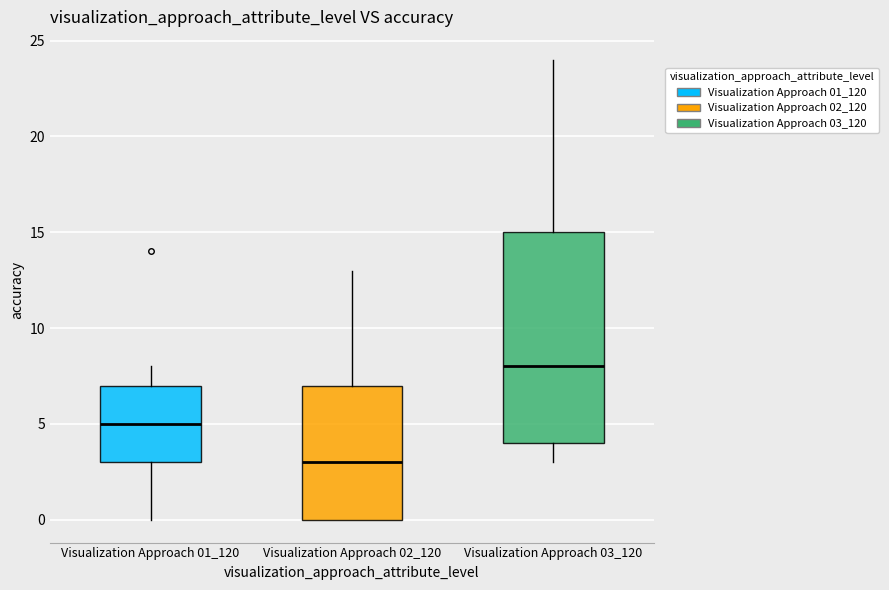

Which box is the tallest, from its lower edge to its upper edge?

Visualization Approach 03_120